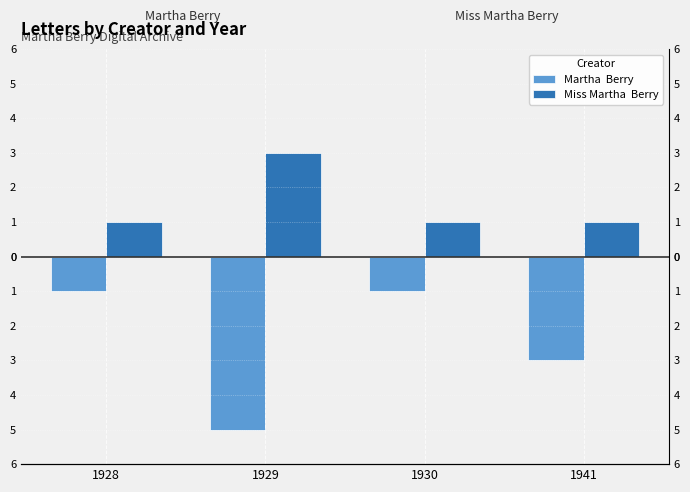

Rank the categories by Martha  Berry value from highest to lowest.

1928, 1930, 1941, 1929